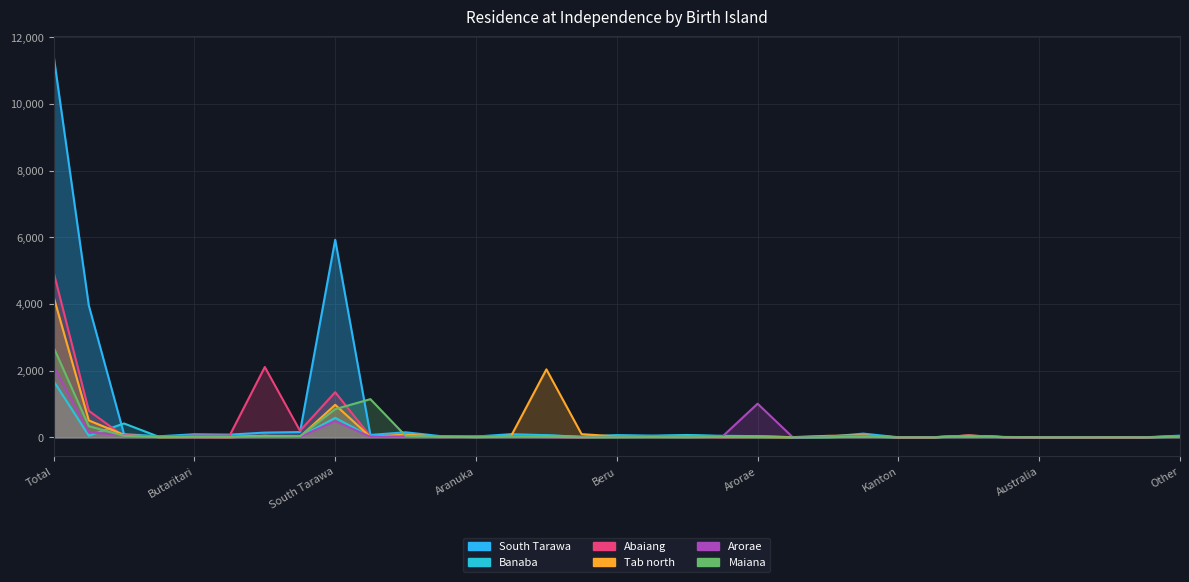

Reading left to right, extract all data points from this chart.

South Tarawa: Total=11454	None=3955	Banaba=96	Makin=31	Butaritari=92	Marakei=81	Abaiang=142	North Tarawa=159	South Tarawa=5927	Maiana=72	Abemana=151	Kuria=35	Aranuka=23	Nonouti=95	Tab north=63	Tab South=16	Beru=61	Nikunau=52	Onotoa=61	Tamana=46	Arorae=35	Washington=4	Fanning=18	Kiritimati=111	Kanton=2	Tuvalu=6	Nauru=48	Fiji=11	Australia=2	UK=2	New Zealand=6	United States=1	Other=50
Banaba: Total=1689	None=49	Banaba=416	Makin=12	Butaritari=25	Marakei=18	Abaiang=43	North Tarawa=17	South Tarawa=584	Maiana=25	Abemana=32	Kuria=11	Aranuka=27	Nonouti=45	Tab north=58	Tab South=16	Beru=58	Nikunau=33	Onotoa=70	Tamana=30	Arorae=36	Washington=1	Fanning=7	Kiritimati=21	Kanton=0	Tuvalu=5	Nauru=24	Fiji=7	Australia=0	UK=1	New Zealand=0	United States=2	Other=16
Abaiang: Total=4955	None=797	Banaba=29	Makin=13	Butaritari=51	Marakei=52	Abaiang=2109	North Tarawa=198	South Tarawa=1354	Maiana=27	Abemana=57	Kuria=9	Aranuka=11	Nonouti=25	Tab north=11	Tab South=5	Beru=15	Nikunau=15	Onotoa=9	Tamana=6	Arorae=12	Washington=4	Fanning=12	Kiritimati=49	Kanton=0	Tuvalu=2	Nauru=54	Fiji=3	Australia=1	UK=0	New Zealand=0	United States=1	Other=24
Tab north: Total=4217	None=506	Banaba=76	Makin=6	Butaritari=7	Marakei=3	Abaiang=44	North Tarawa=16	South Tarawa=975	Maiana=11	Abemana=84	Kuria=18	Aranuka=15	Nonouti=47	Tab north=2039	Tab South=95	Beru=28	Nikunau=12	Onotoa=16	Tamana=9	Arorae=9	Washington=6	Fanning=44	Kiritimati=57	Kanton=0	Tuvalu=1	Nauru=53	Fiji=8	Australia=1	UK=2	New Zealand=0	United States=1	Other=28
Arorae: Total=2128	None=153	Banaba=63	Makin=12	Butaritari=5	Marakei=5	Abaiang=18	North Tarawa=12	South Tarawa=487	Maiana=16	Abemana=28	Kuria=33	Aranuka=29	Nonouti=21	Tab north=7	Tab South=6	Beru=19	Nikunau=23	Onotoa=14	Tamana=23	Arorae=1009	Washington=1	Fanning=21	Kiritimati=39	Kanton=0	Tuvalu=4	Nauru=46	Fiji=3	Australia=0	UK=1	New Zealand=0	United States=0	Other=24
Maiana: Total=2700	None=335	Banaba=45	Makin=7	Butaritari=13	Marakei=11	Abaiang=28	North Tarawa=32	South Tarawa=846	Maiana=1145	Abemana=45	Kuria=24	Aranuka=5	Nonouti=19	Tab north=15	Tab South=2	Beru=3	Nikunau=8	Onotoa=3	Tamana=14	Arorae=7	Washington=0	Fanning=3	Kiritimati=26	Kanton=0	Tuvalu=0	Nauru=39	Fiji=6	Australia=0	UK=0	New Zealand=1	United States=0	Other=18